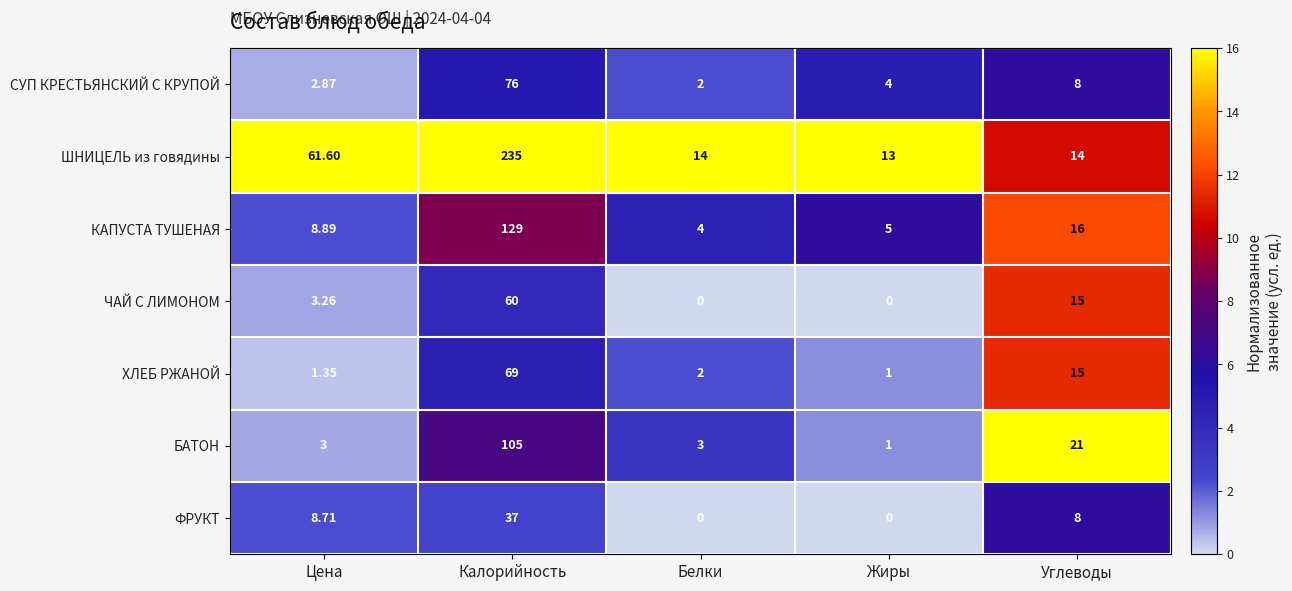

Rank the series by their maximum value, from highest to lowest.

ШНИЦЕЛЬ из говядины, КАПУСТА ТУШЕНАЯ, БАТОН, СУП КРЕСТЬЯНСКИЙ С КРУПОЙ, ХЛЕБ РЖАНОЙ, ЧАЙ С ЛИМОНОМ, ФРУКТ